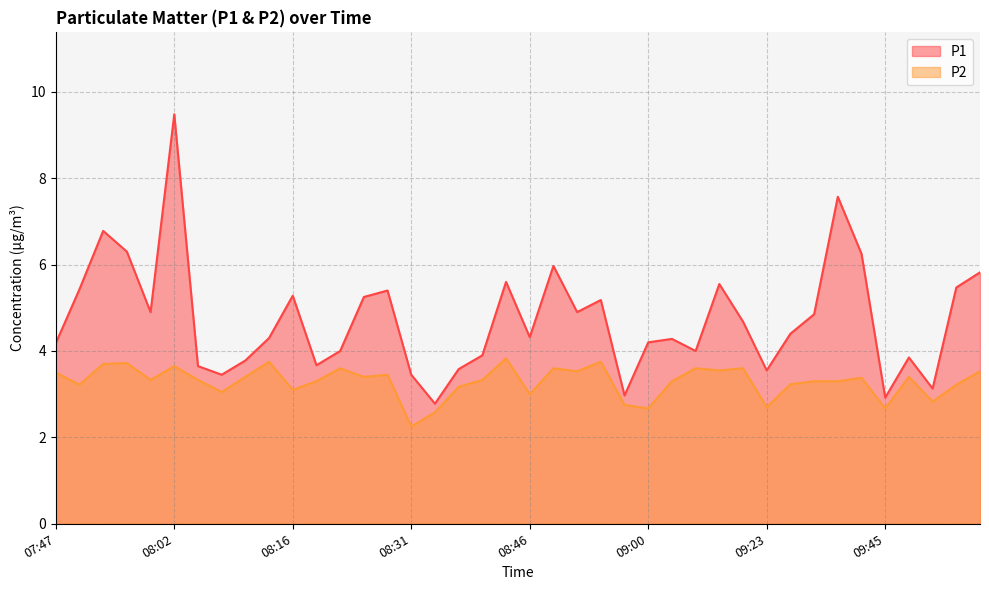

Which has a higher value, 08:49 or 09:56?

08:49